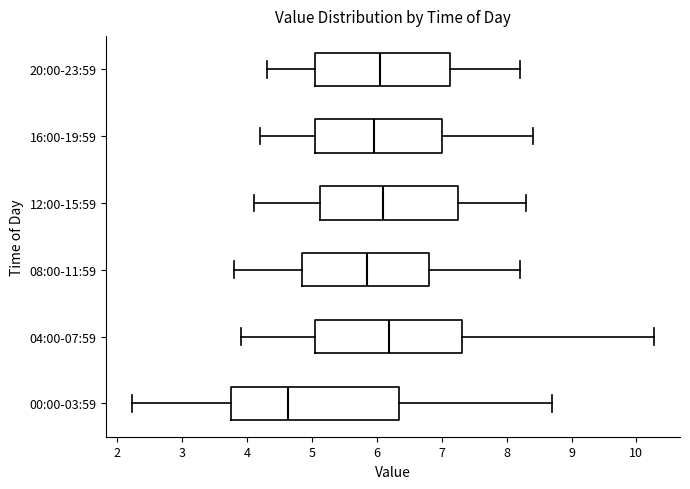

Comparing the boxes themselves (not the whiskers), which one is the widest?

00:00-03:59